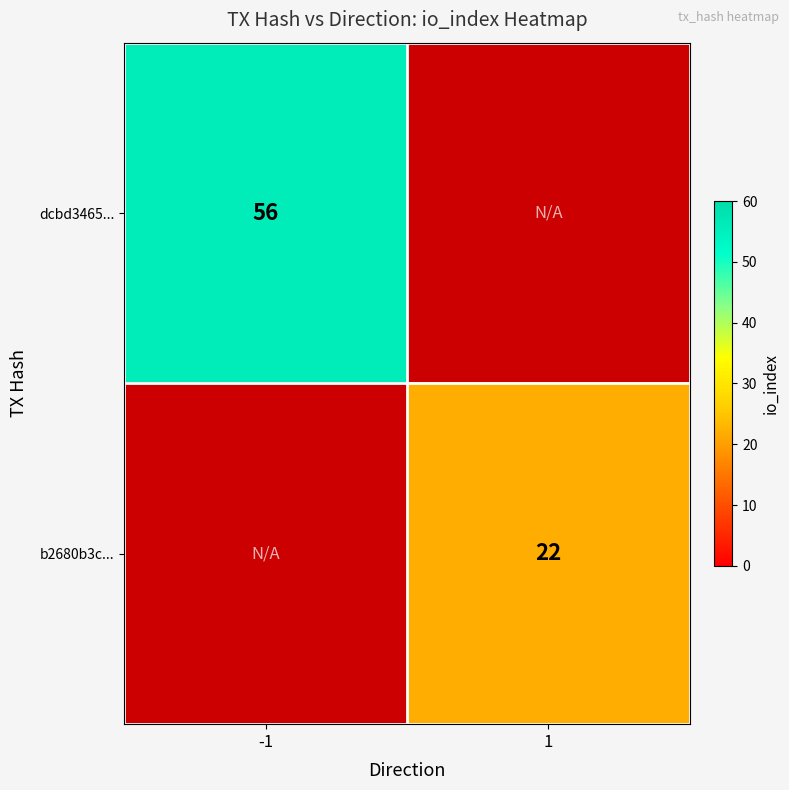

How many distinct data groups are displayed?

2